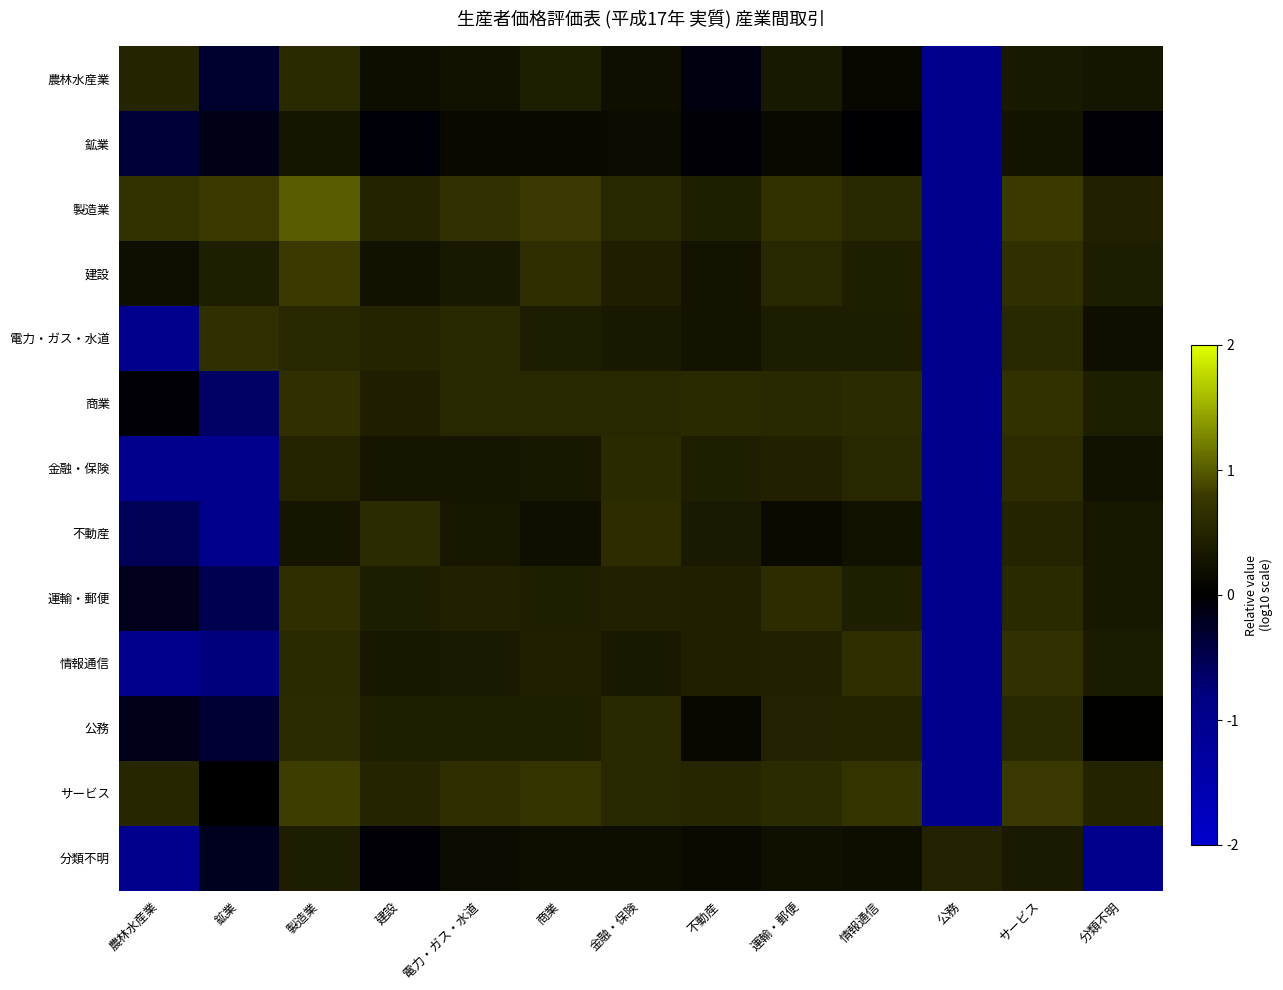

Between 公務 and 建設, which is larger?

建設